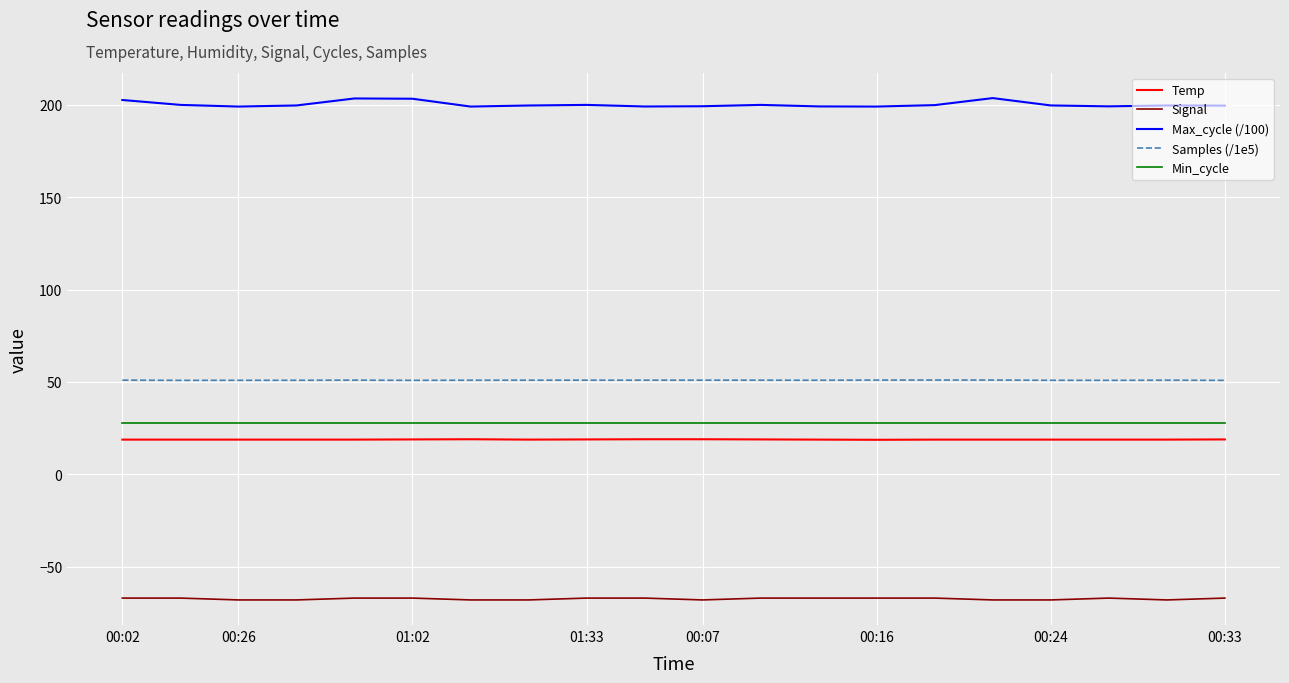

What is the greatest value displayed?

203.7